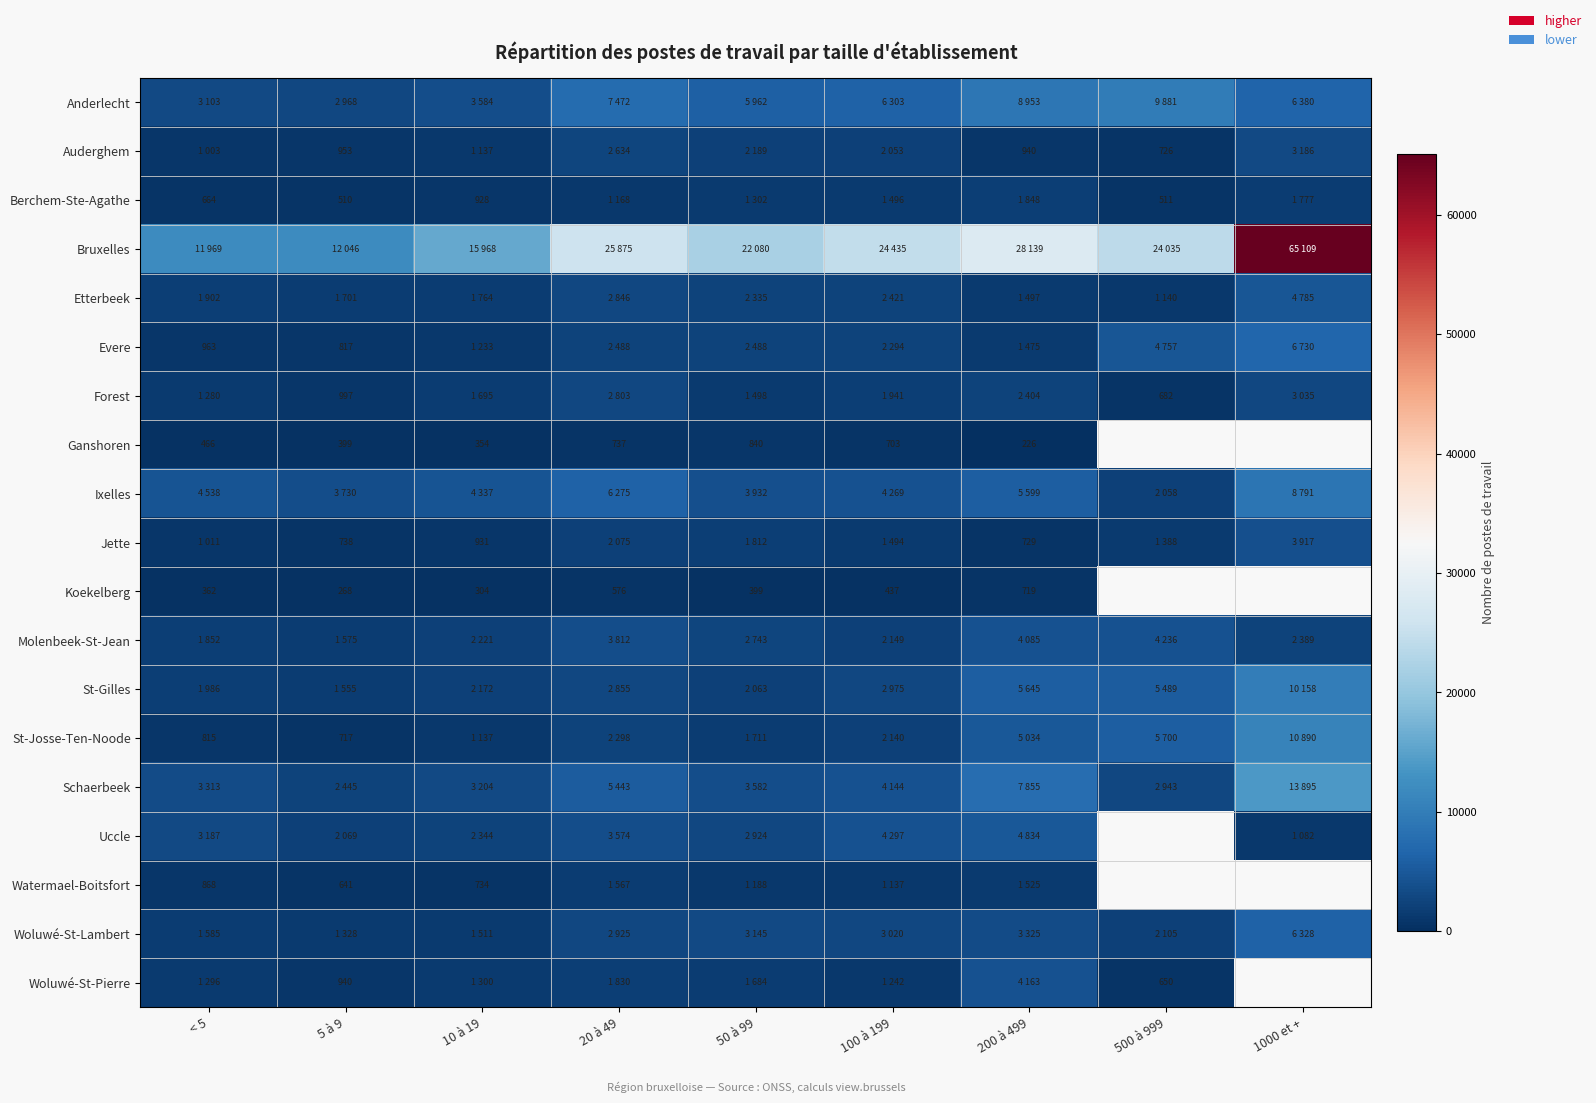

The value of Koekelberg at 100 à 199 is 437. True or false?

True